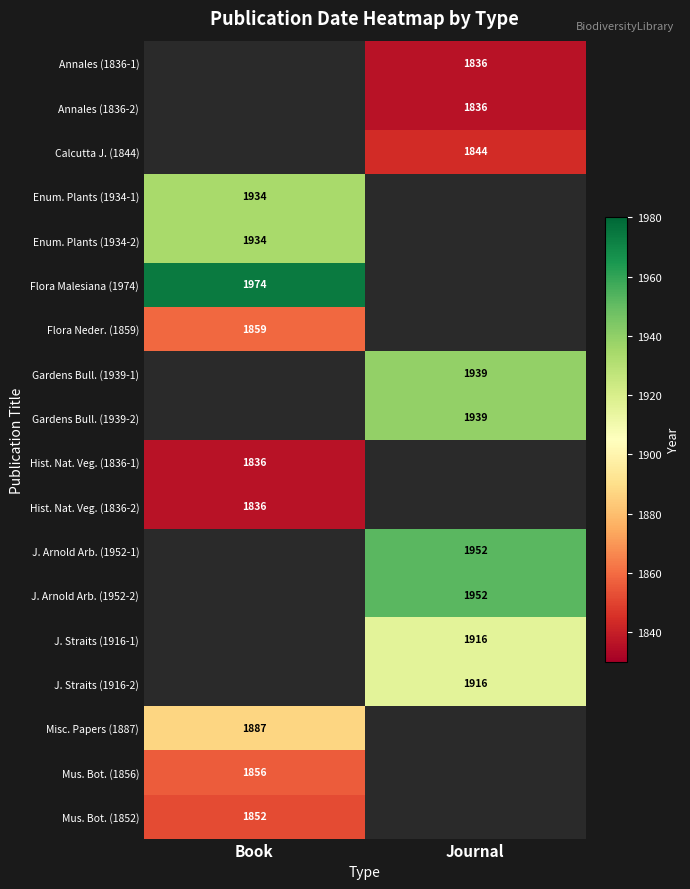

The J. Arnold Arb. (1952-1) series shows 3316 at Journal. True or false?

False